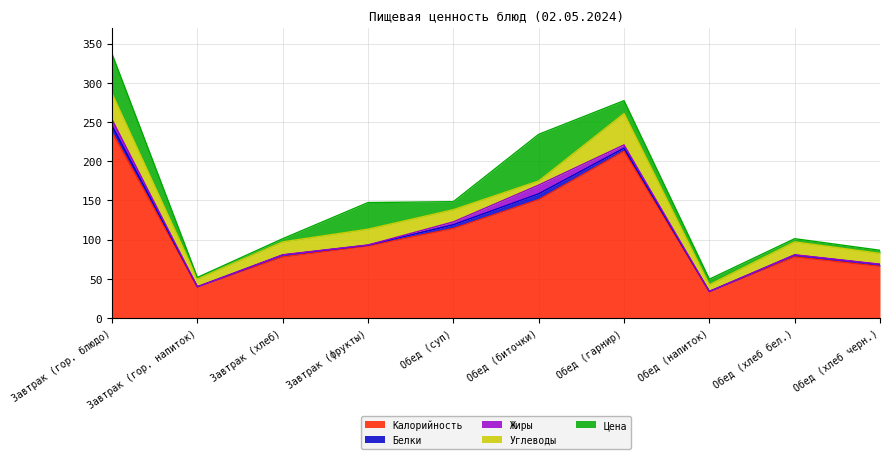

Where is Жиры nearest to the value 5?

Обед (гарнир)